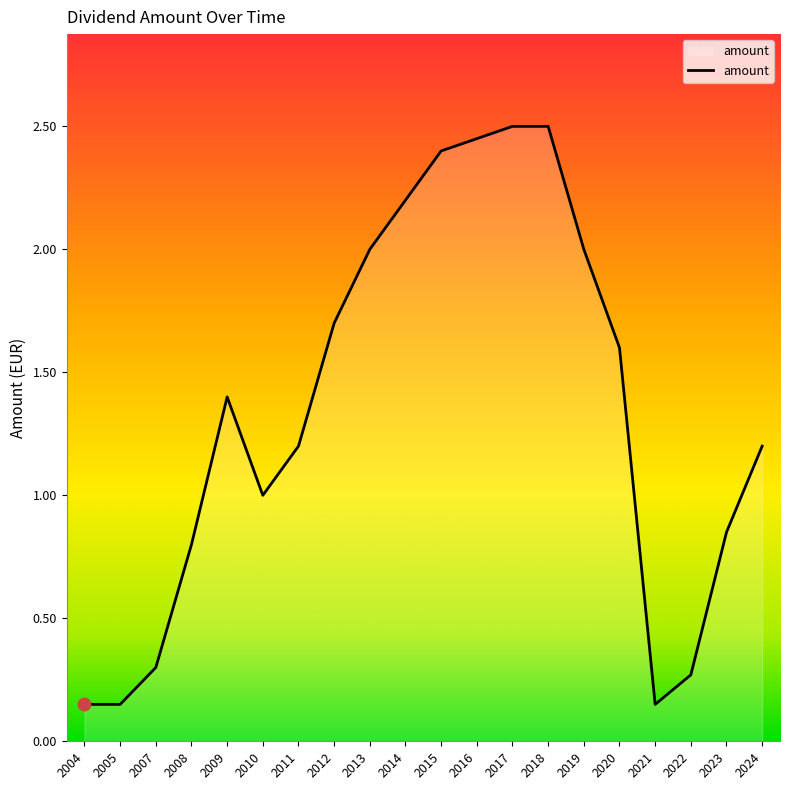

What is the ratio of the value at 2008 to the value at 2011?

0.7